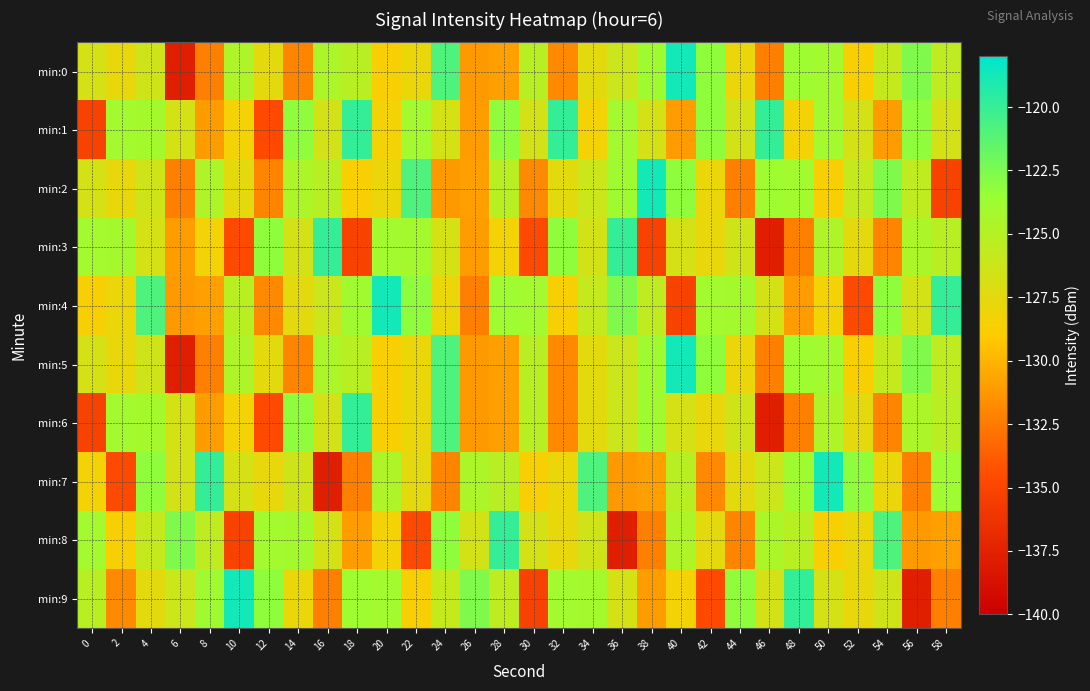

At 38, list the series in order from smallest to largest.

min:3, min:8, min:9, min:7, min:1, min:4, min:0, min:5, min:6, min:2